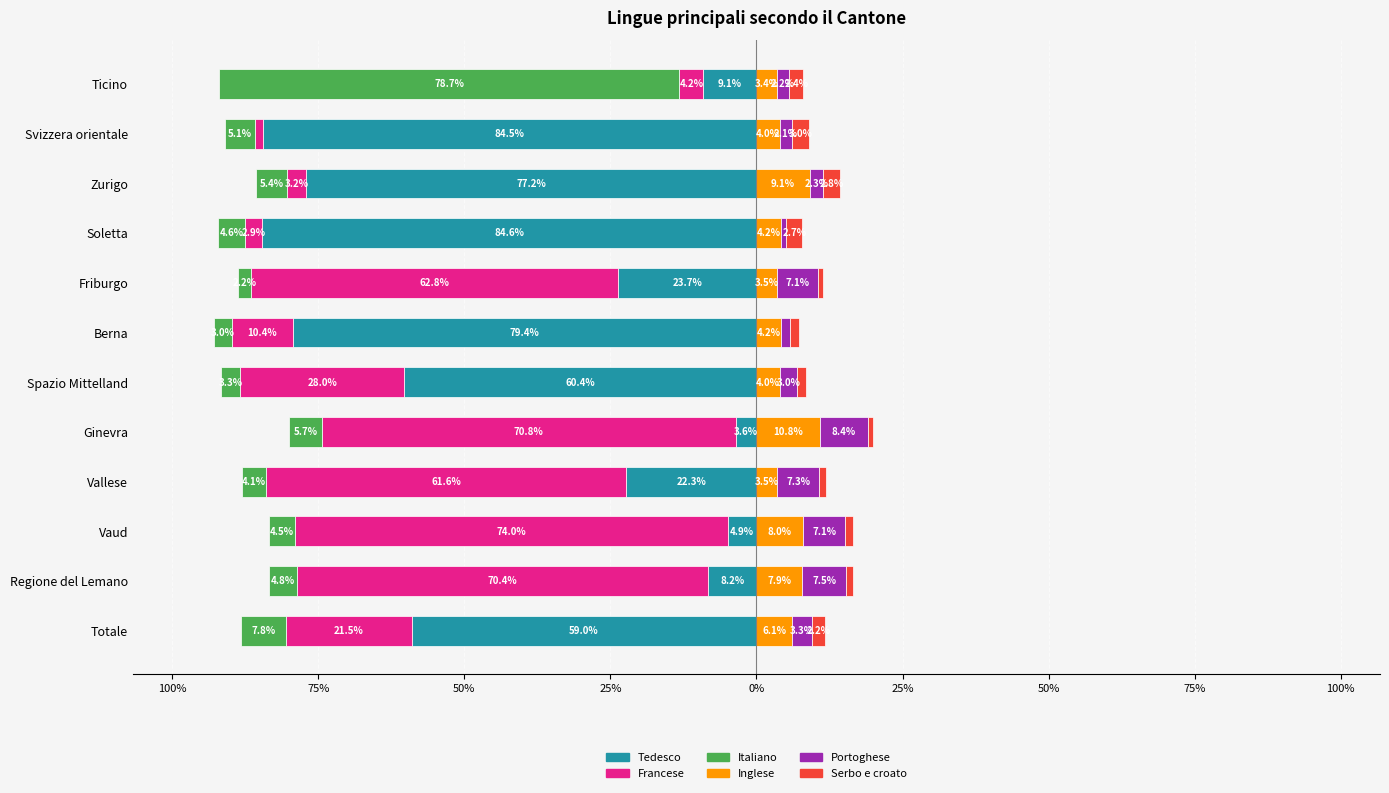

What is the sum of all Tedesco values?

-517.0